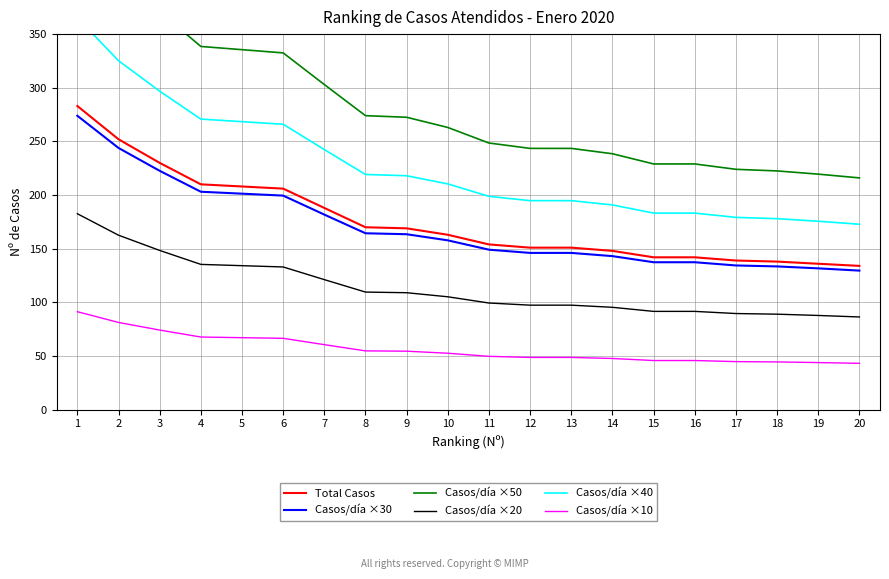

What is the minimum value shown in the chart?

43.2